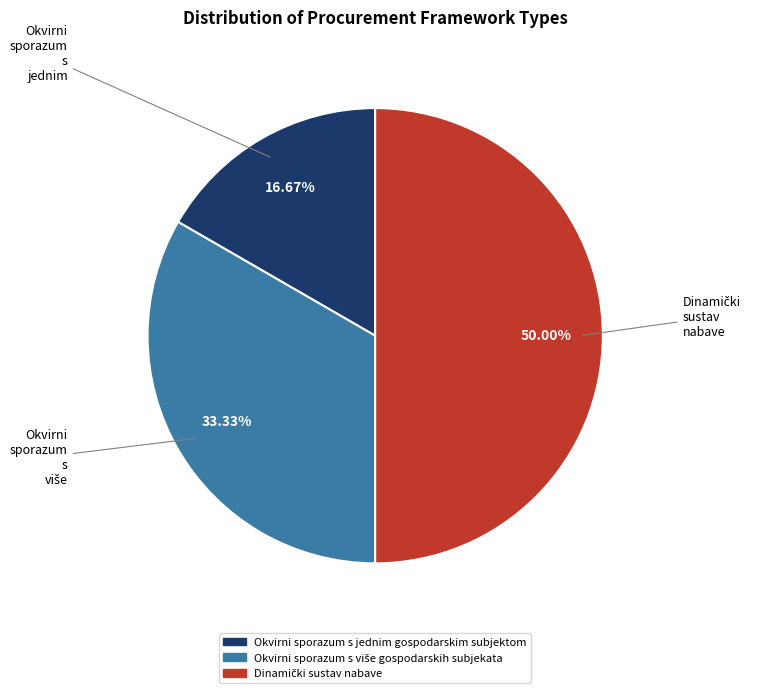

How many slices are in this pie chart?

3